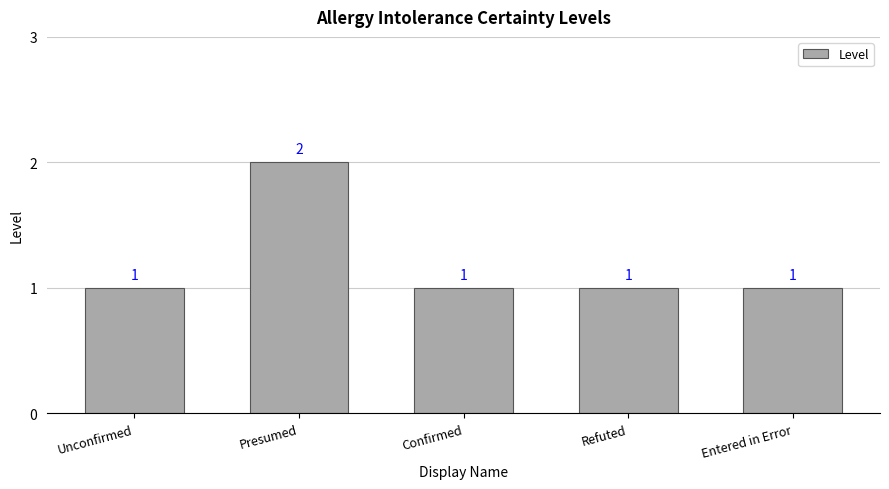

What is the ratio of the value at Refuted to the value at Entered in Error?

1.0